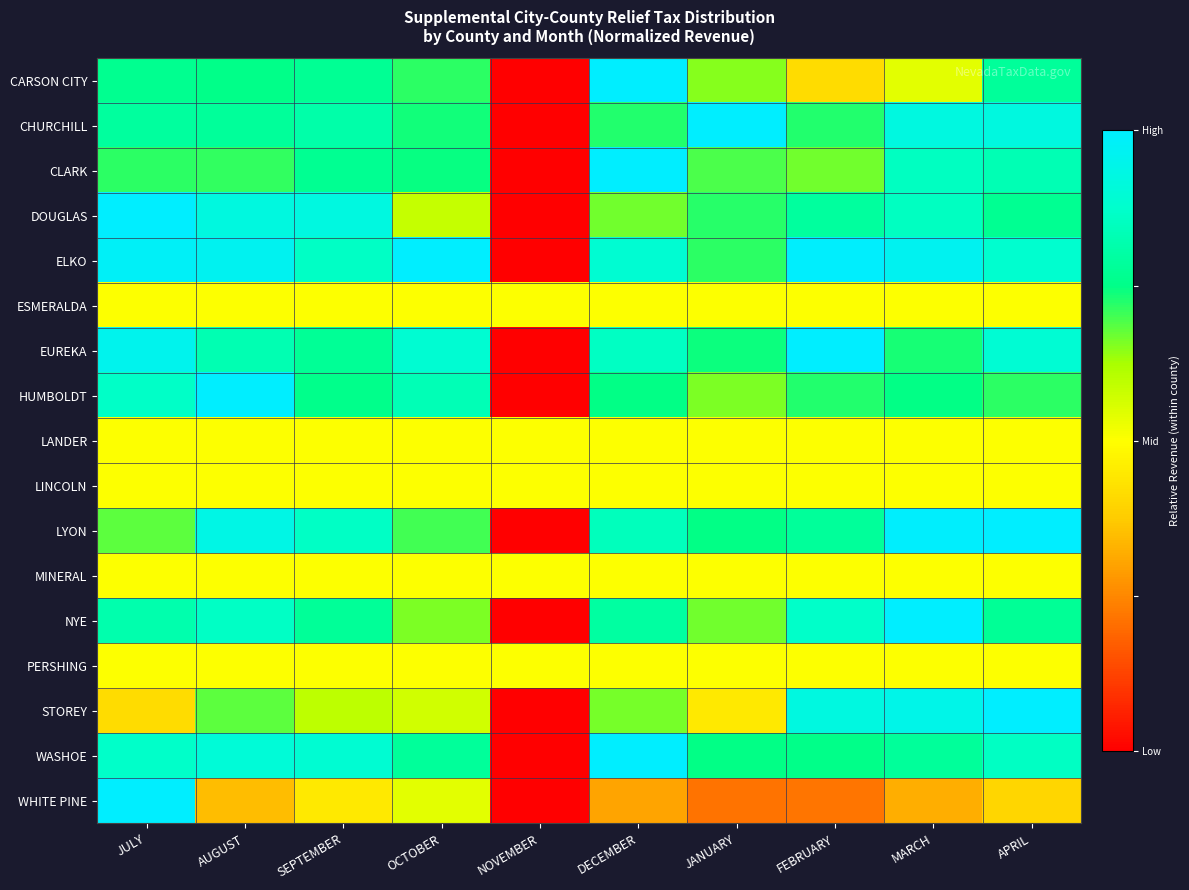

Which series has the largest range (max minus min)?

CARSON CITY